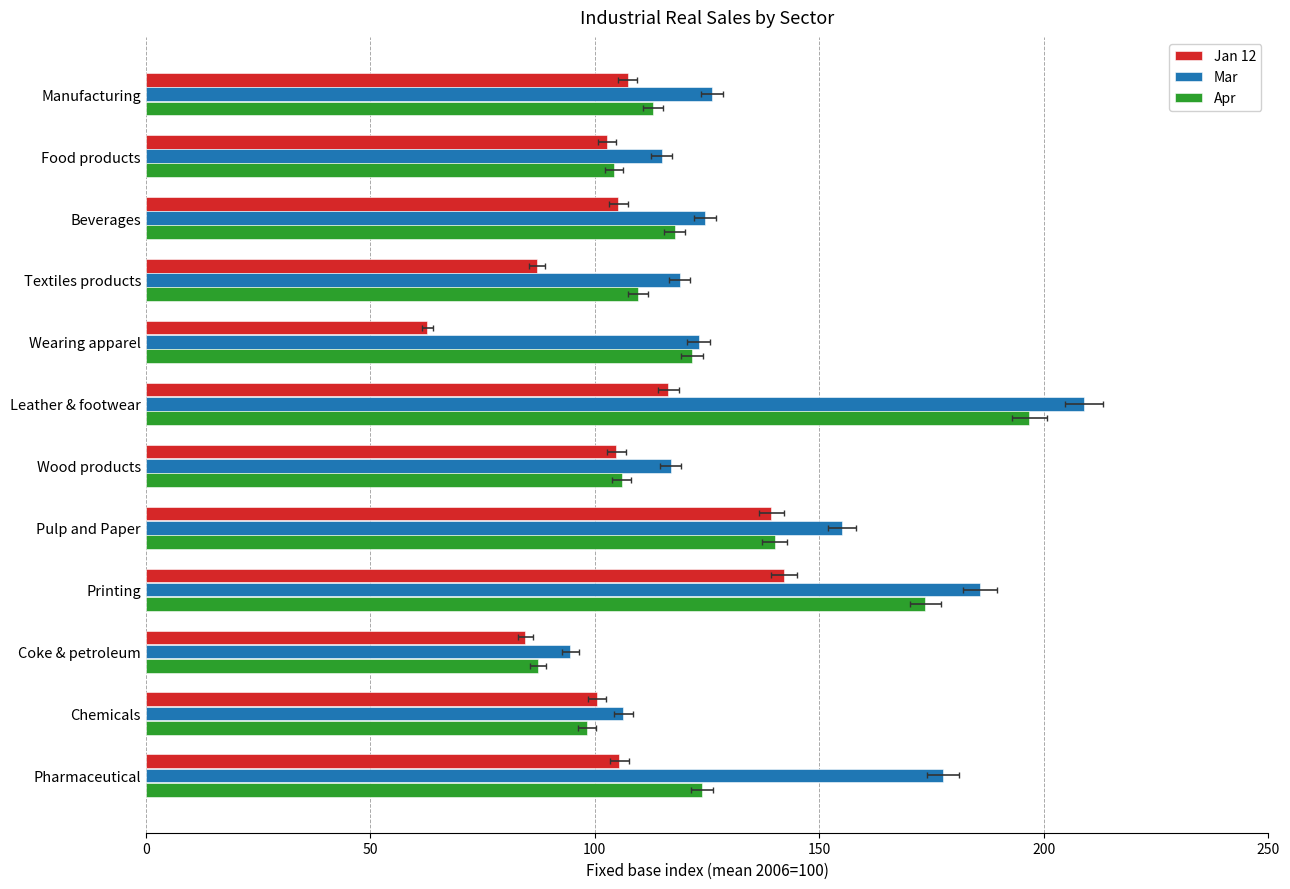

Which series has the largest total across all categories?

Mar